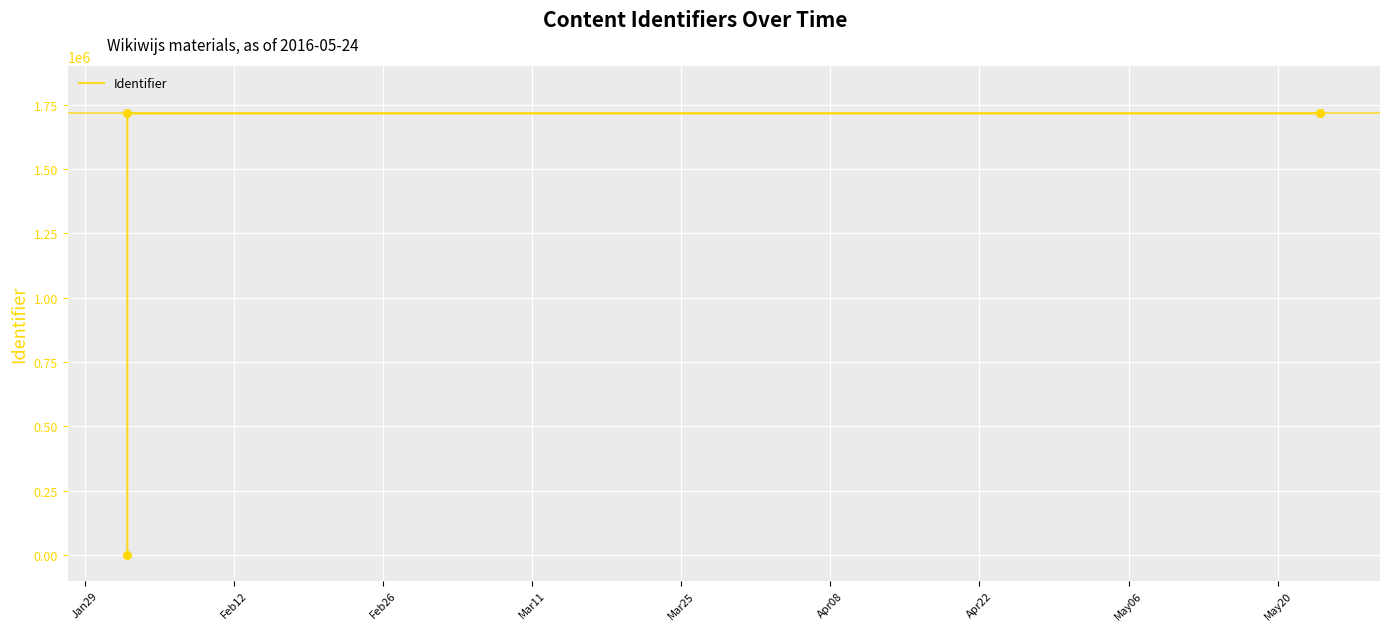

What is the change in value from Jan29 to Feb12?

+1715998